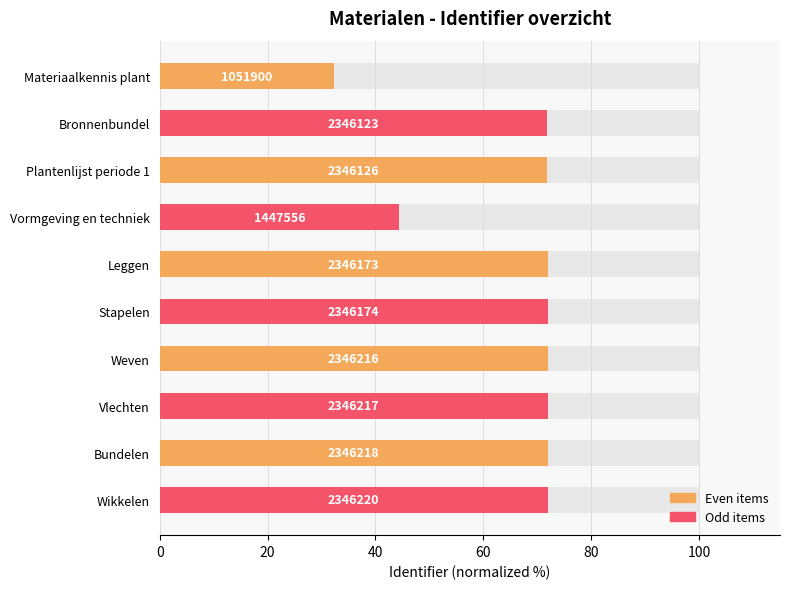

What position from the left is 100?

6